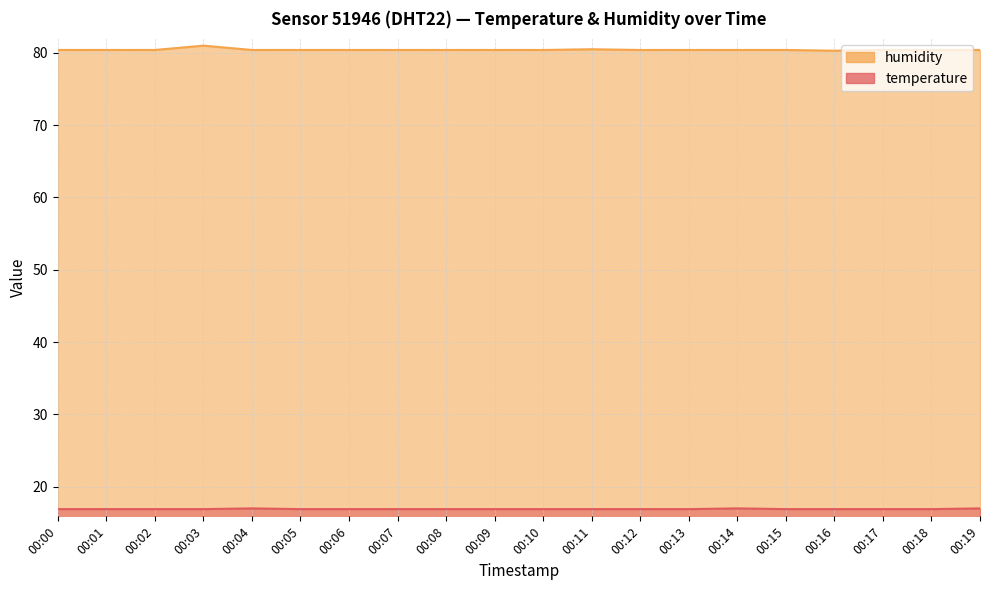

How many distinct data groups are displayed?

2